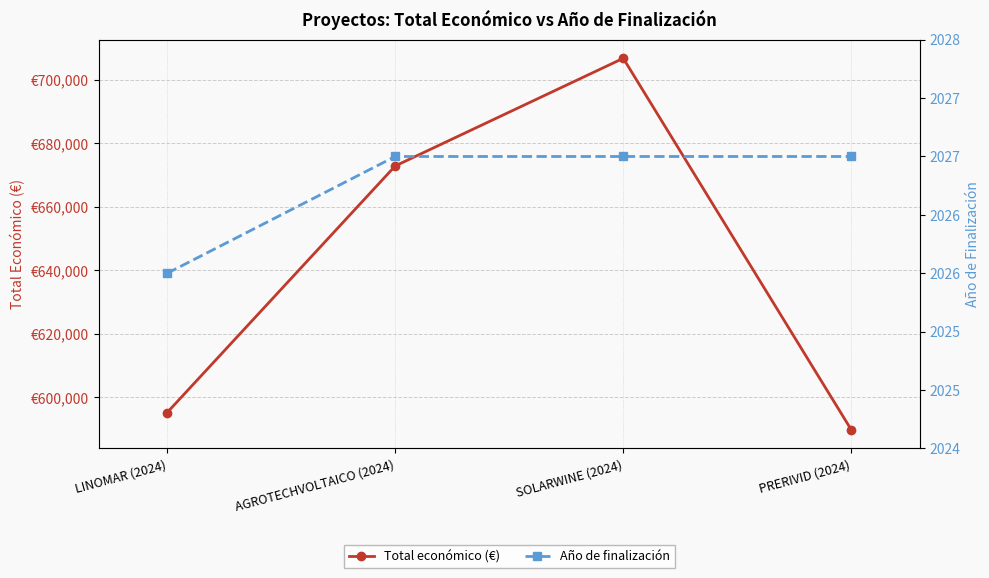

What is the spread (max minus min) of values at LINOMAR (2024)?

593147